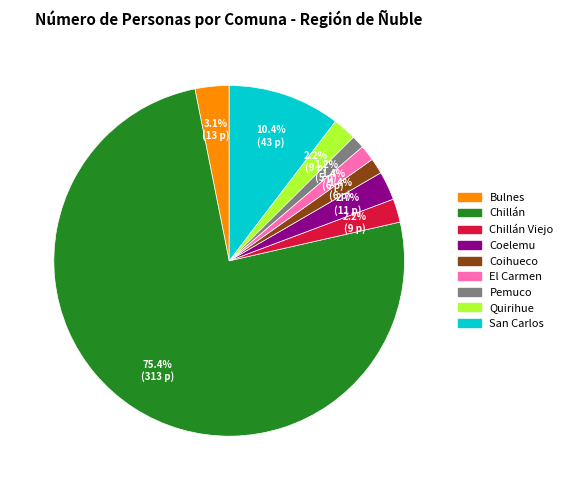

Is there any slice that represents more than half of the pie?

Yes